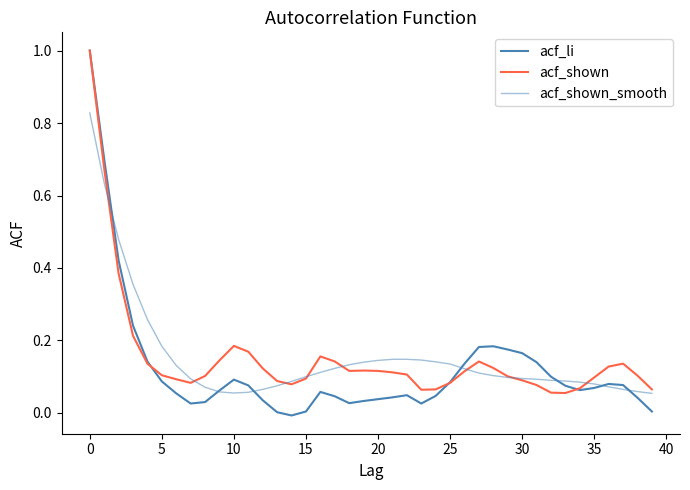

Where is acf_shown_smooth nearest to the value 0?

39